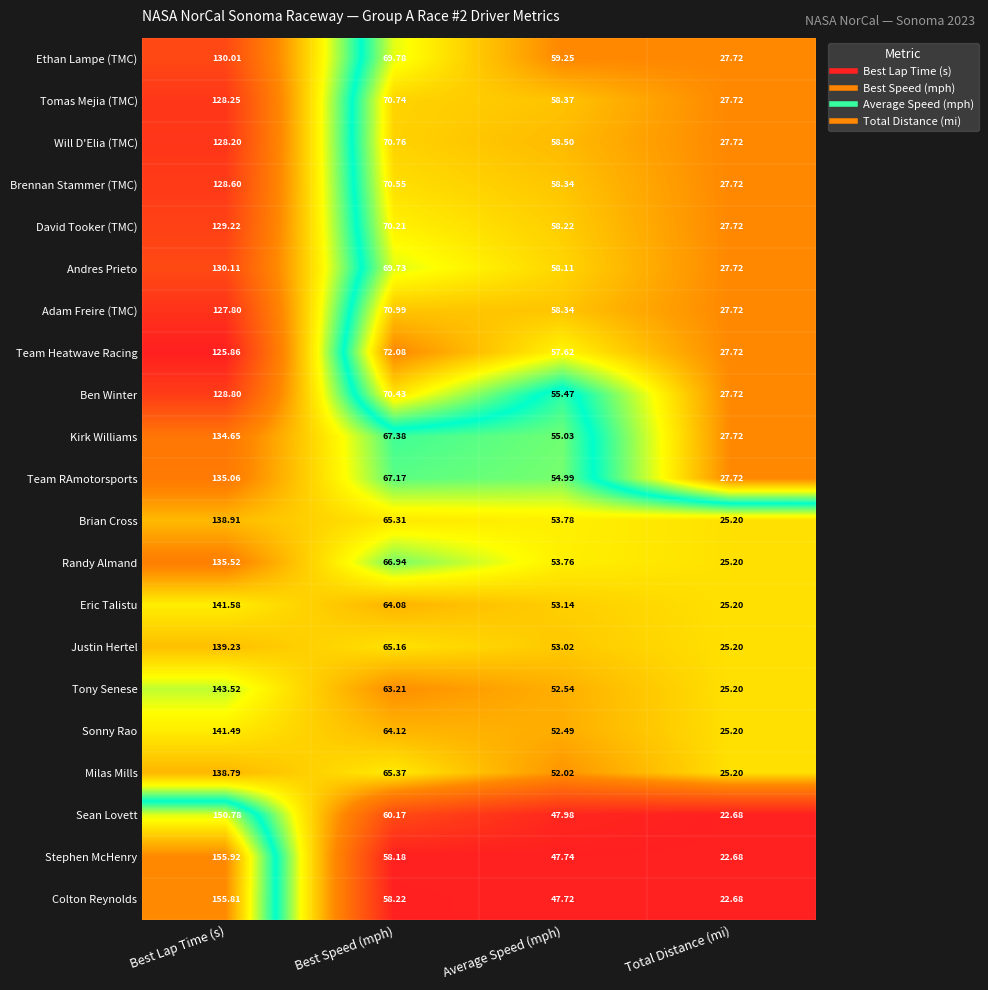

Count the number of data series in this chart.

21